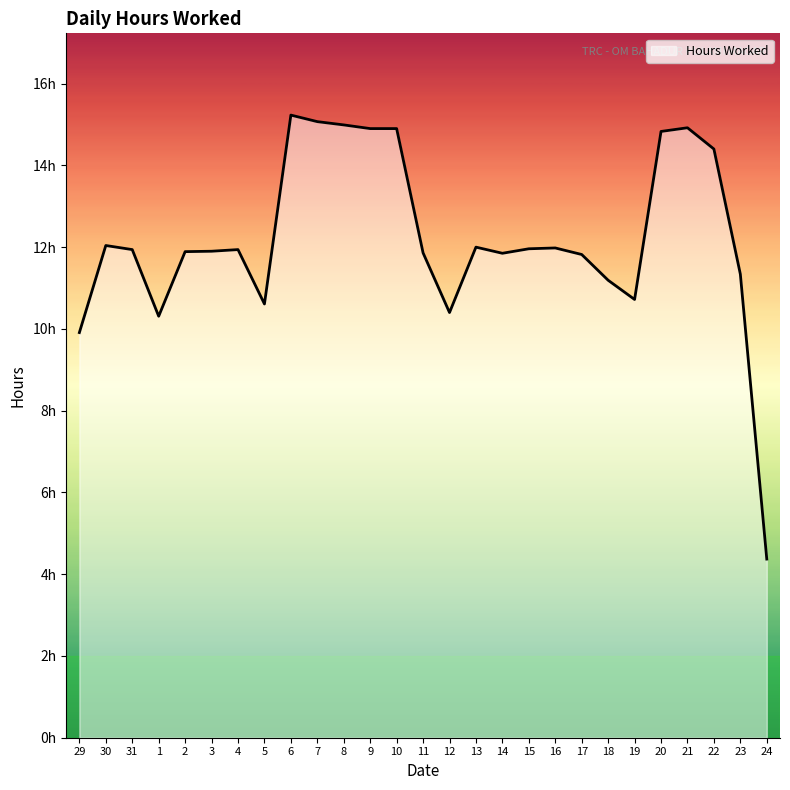

What is the sum of all values?

329.3